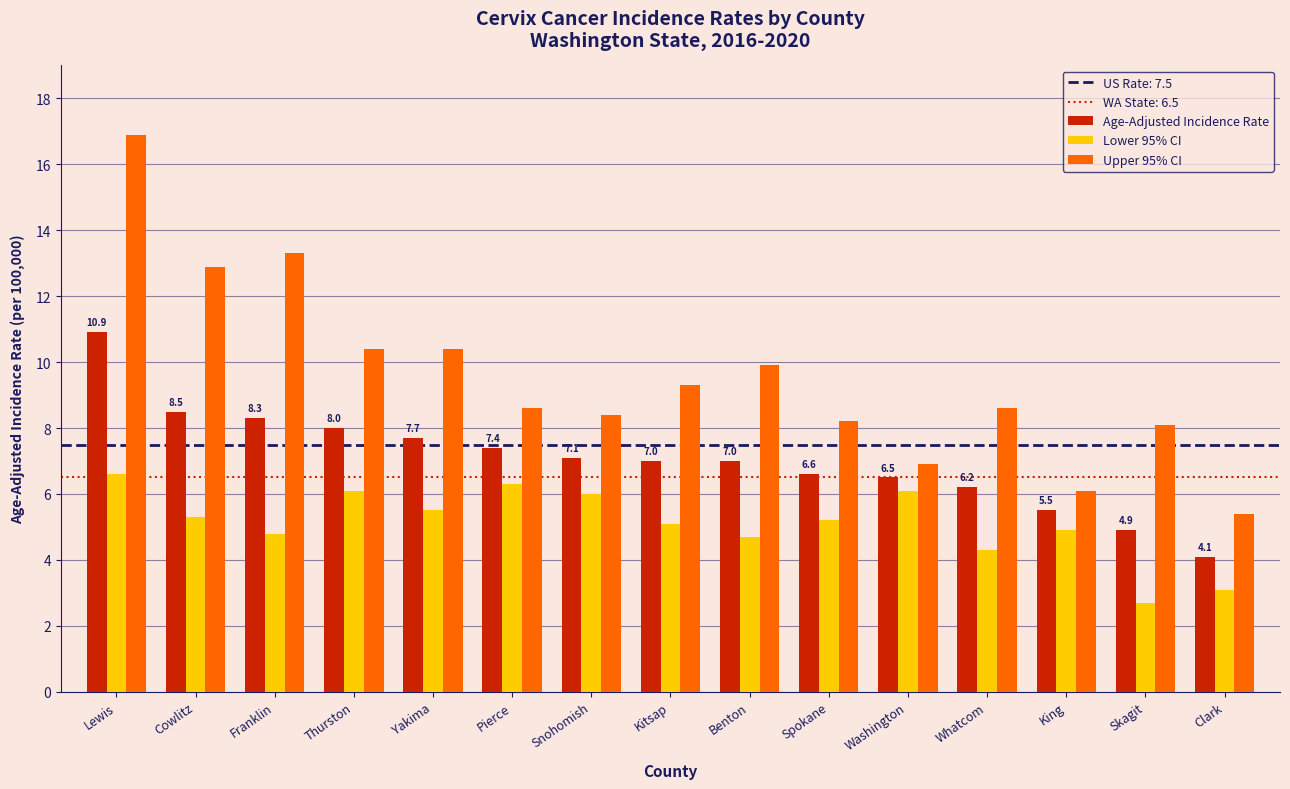

Reading left to right, list all the values displayed in this chart.

Age-Adjusted Incidence Rate: Lewis=10.9	Cowlitz=8.5	Franklin=8.3	Thurston=8.0	Yakima=7.7	Pierce=7.4	Snohomish=7.1	Kitsap=7.0	Benton=7.0	Spokane=6.6	Washington=6.5	Whatcom=6.2	King=5.5	Skagit=4.9	Clark=4.1
Lower 95% CI: Lewis=6.6	Cowlitz=5.3	Franklin=4.8	Thurston=6.1	Yakima=5.5	Pierce=6.3	Snohomish=6.0	Kitsap=5.1	Benton=4.7	Spokane=5.2	Washington=6.1	Whatcom=4.3	King=4.9	Skagit=2.7	Clark=3.1
Upper 95% CI: Lewis=16.9	Cowlitz=12.9	Franklin=13.3	Thurston=10.4	Yakima=10.4	Pierce=8.6	Snohomish=8.4	Kitsap=9.3	Benton=9.9	Spokane=8.2	Washington=6.9	Whatcom=8.6	King=6.1	Skagit=8.1	Clark=5.4